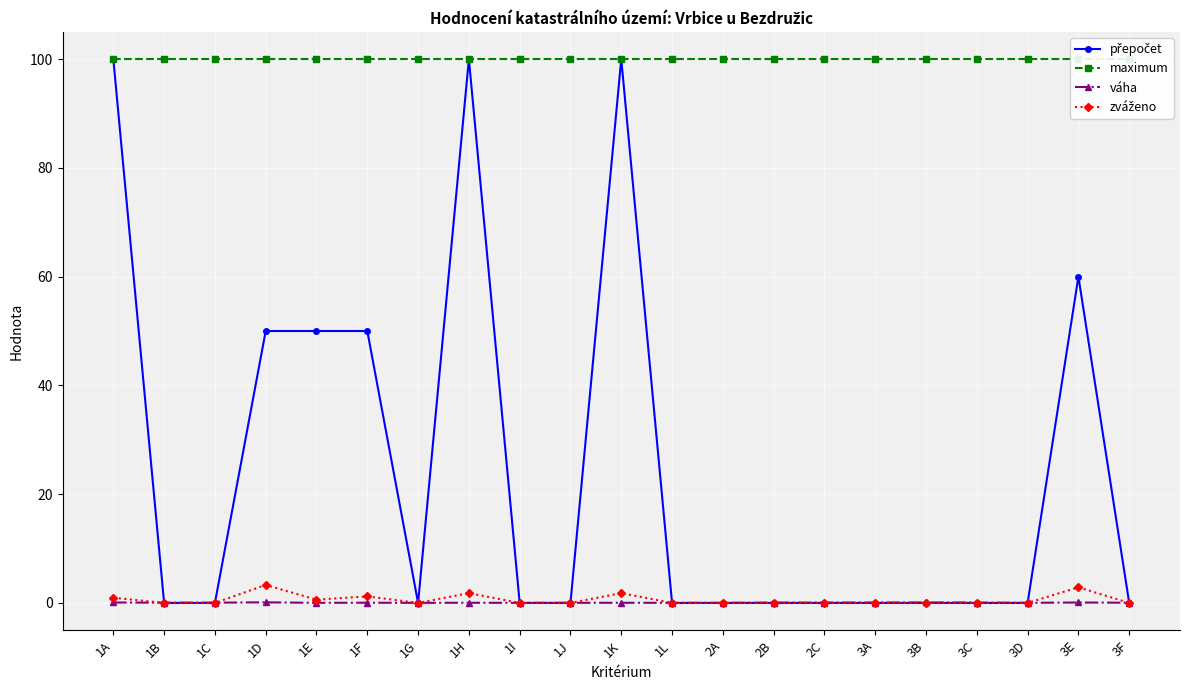

Where is the first local maximum for váha?

1D